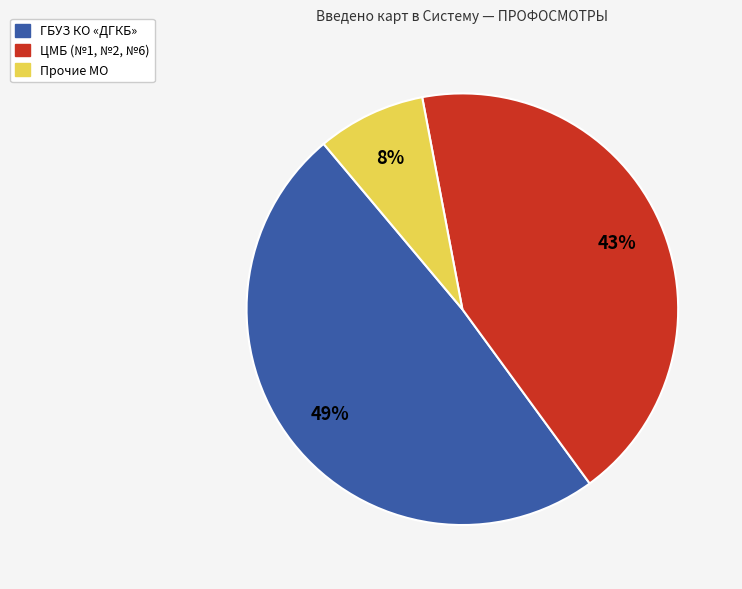

Is the sum of Прочие МО and ГБУЗ КО «ДГКБ» greater than half?

Yes